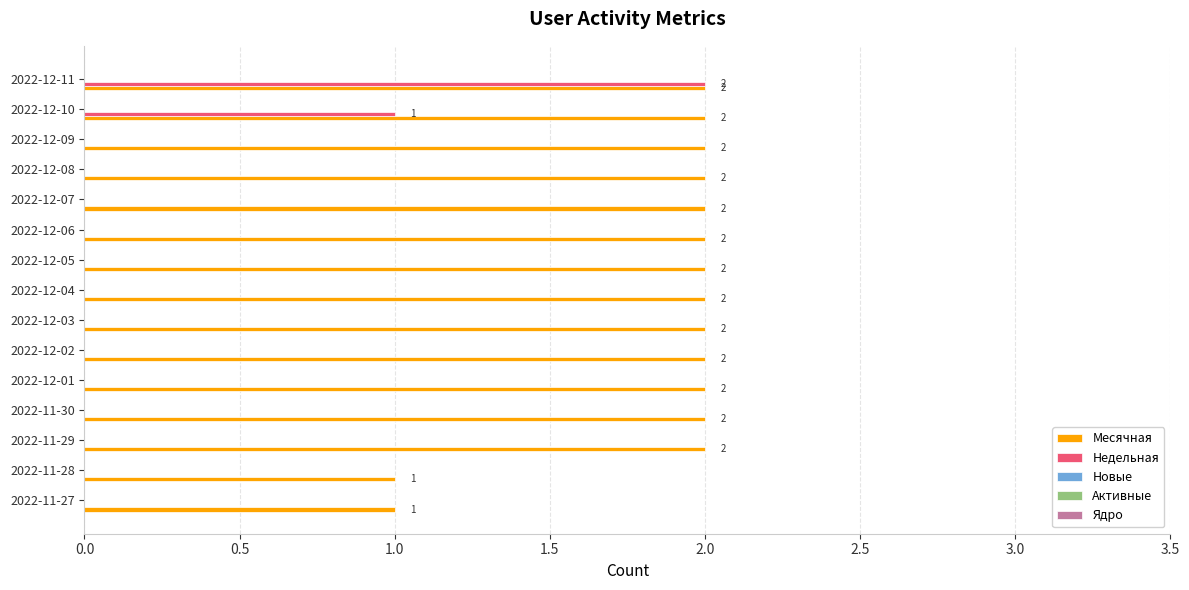

At which category is the sum across all series the highest?

2022-12-11